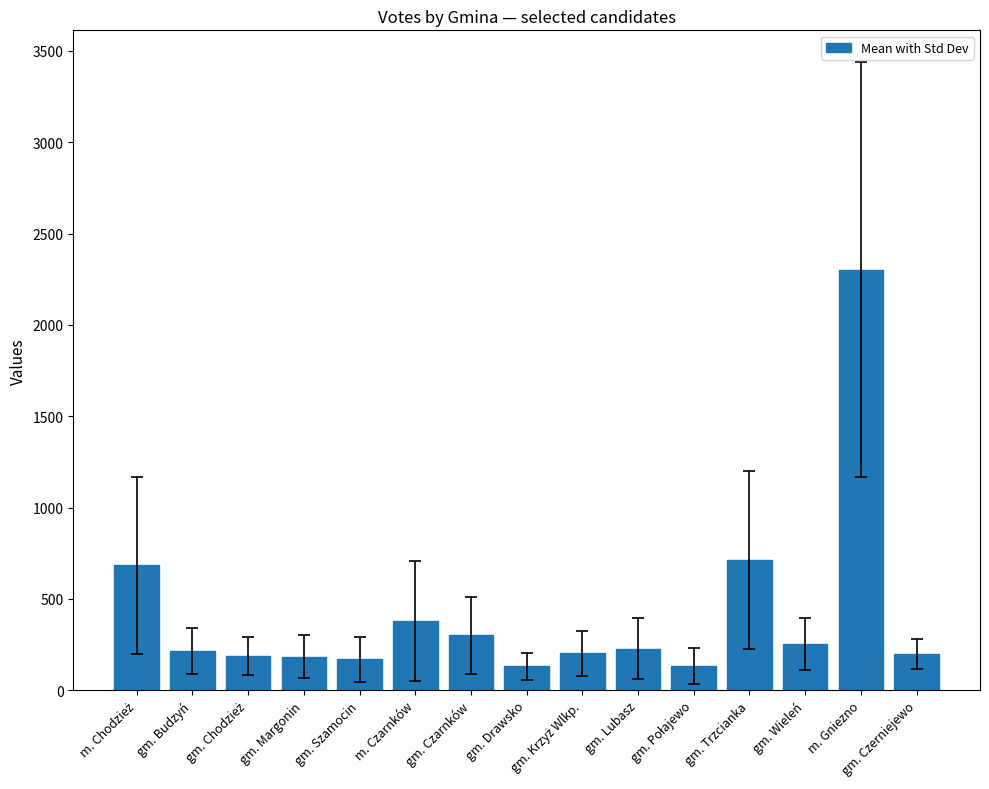

What is the maximum value shown in the chart?

2303.2